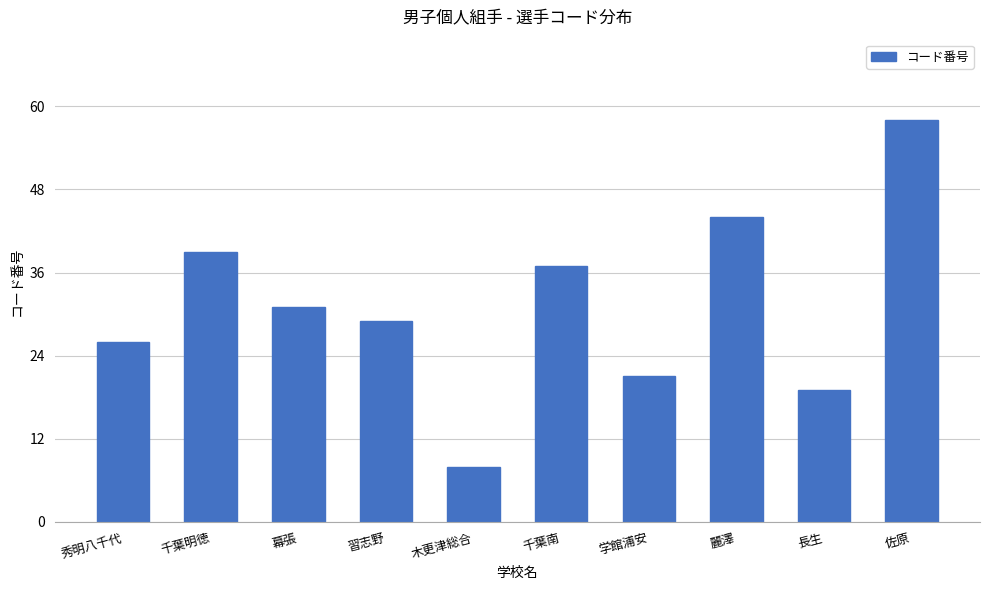

What value does the data have at 習志野, to the nearest 5?

30